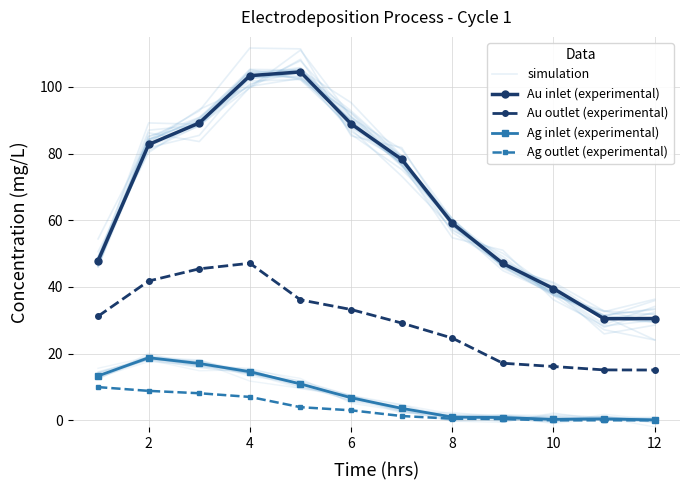

How many values in the Ag inlet (experimental) series are below 6?

6